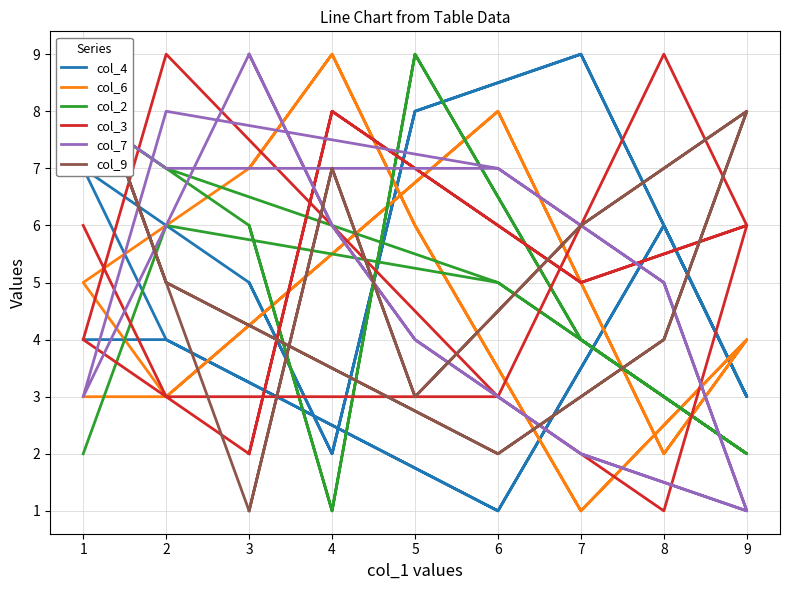

Count the number of data series in this chart.

6